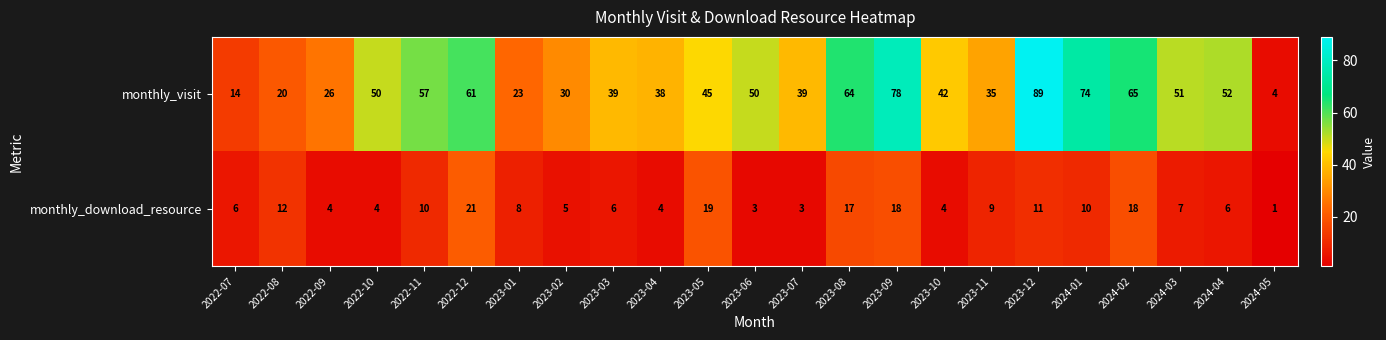

Which label corresponds to the smallest value in the chart?

2024-05